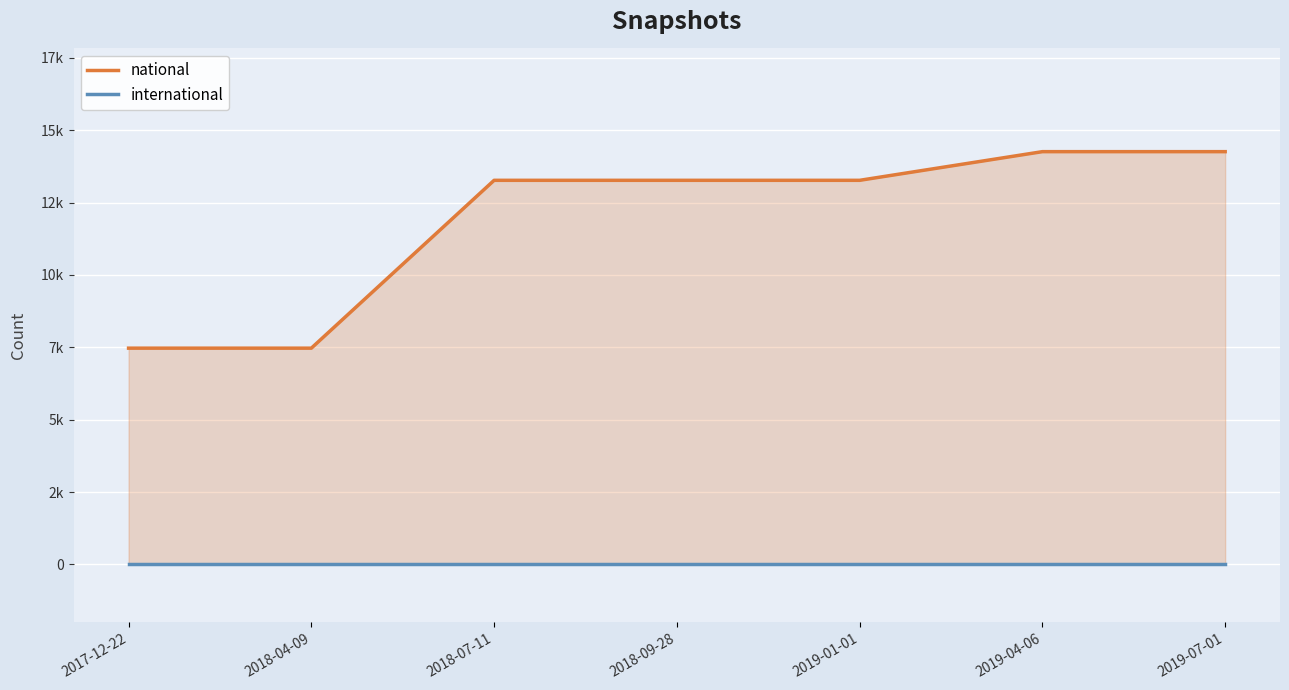

Which label corresponds to the smallest value in the chart?

2017-12-22